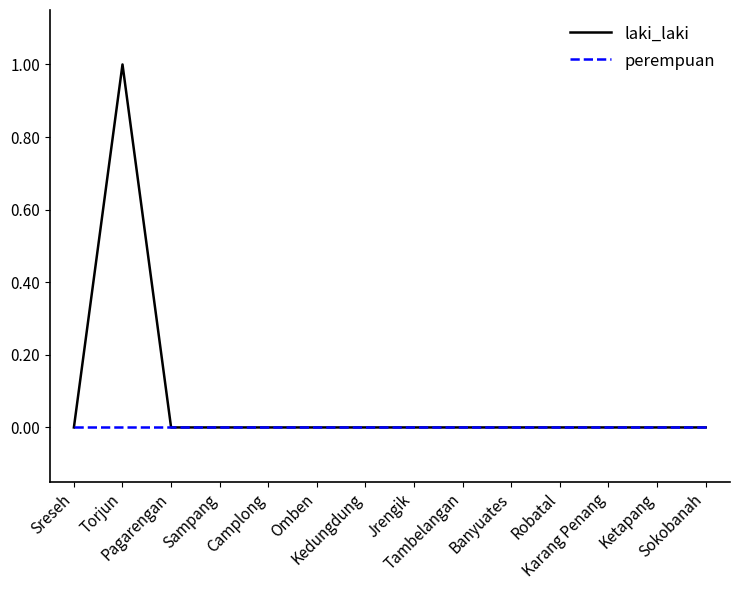

Which series has the largest total across all categories?

laki_laki